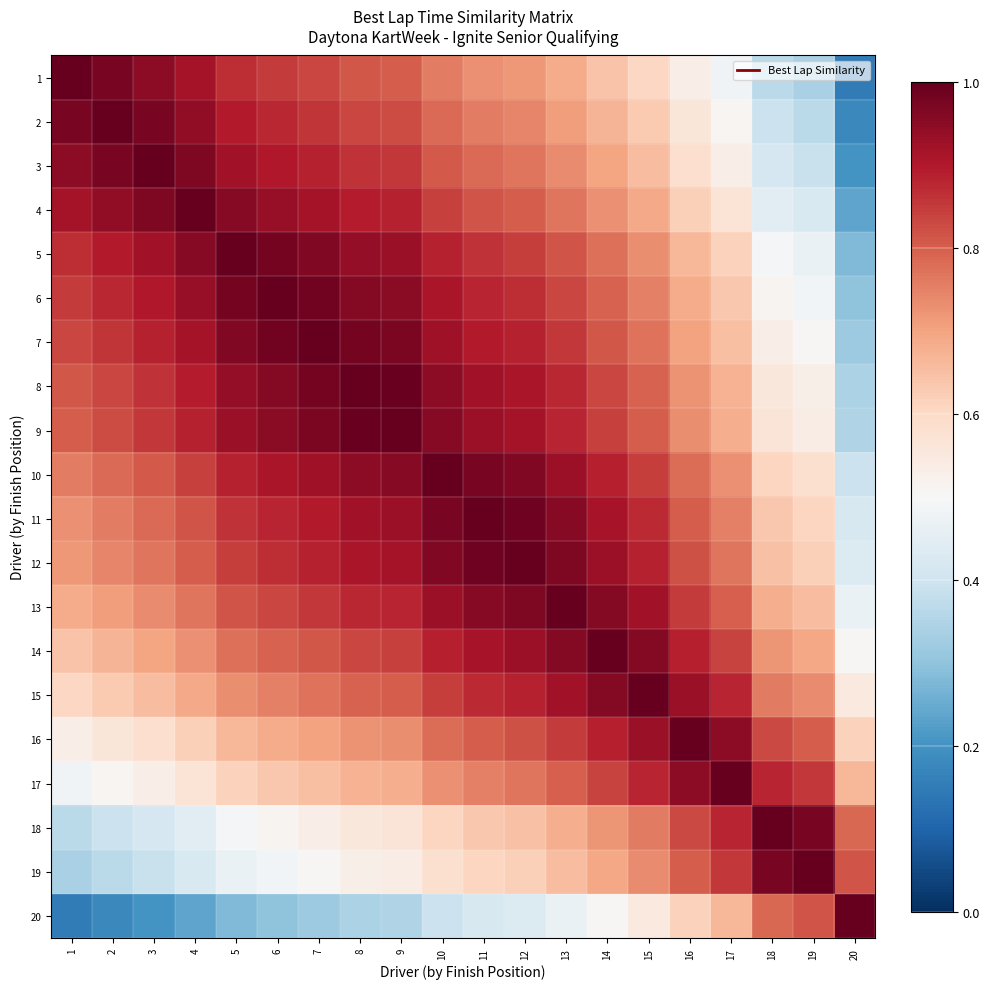

Reading left to right, what are all the values shown in this chart?

1: 1=1.0	2=1.0	3=0.9	4=0.9	5=0.9	6=0.8	7=0.8	8=0.8	9=0.8	10=0.8	11=0.7	12=0.7	13=0.7	14=0.6	15=0.6	16=0.5	17=0.5	18=0.4	19=0.3	20=0.2
2: 1=1.0	2=1.0	3=1.0	4=0.9	5=0.9	6=0.9	7=0.9	8=0.8	9=0.8	10=0.8	11=0.8	12=0.7	13=0.7	14=0.7	15=0.6	16=0.6	17=0.5	18=0.4	19=0.4	20=0.2
3: 1=0.9	2=1.0	3=1.0	4=1.0	5=0.9	6=0.9	7=0.9	8=0.9	9=0.9	10=0.8	11=0.8	12=0.8	13=0.7	14=0.7	15=0.7	16=0.6	17=0.5	18=0.4	19=0.4	20=0.2
4: 1=0.9	2=0.9	3=1.0	4=1.0	5=1.0	6=0.9	7=0.9	8=0.9	9=0.9	10=0.8	11=0.8	12=0.8	13=0.8	14=0.7	15=0.7	16=0.6	17=0.6	18=0.4	19=0.4	20=0.2
5: 1=0.9	2=0.9	3=0.9	4=1.0	5=1.0	6=1.0	7=1.0	8=0.9	9=0.9	10=0.9	11=0.9	12=0.8	13=0.8	14=0.8	15=0.7	16=0.7	17=0.6	18=0.5	19=0.5	20=0.3
6: 1=0.8	2=0.9	3=0.9	4=0.9	5=1.0	6=1.0	7=1.0	8=1.0	9=1.0	10=0.9	11=0.9	12=0.9	13=0.8	14=0.8	15=0.8	16=0.7	17=0.6	18=0.5	19=0.5	20=0.3
7: 1=0.8	2=0.9	3=0.9	4=0.9	5=1.0	6=1.0	7=1.0	8=1.0	9=1.0	10=0.9	11=0.9	12=0.9	13=0.9	14=0.8	15=0.8	16=0.7	17=0.7	18=0.5	19=0.5	20=0.3
8: 1=0.8	2=0.8	3=0.9	4=0.9	5=0.9	6=1.0	7=1.0	8=1.0	9=1.0	10=0.9	11=0.9	12=0.9	13=0.9	14=0.8	15=0.8	16=0.7	17=0.7	18=0.6	19=0.5	20=0.3
9: 1=0.8	2=0.8	3=0.9	4=0.9	5=0.9	6=1.0	7=1.0	8=1.0	9=1.0	10=1.0	11=0.9	12=0.9	13=0.9	14=0.8	15=0.8	16=0.7	17=0.7	18=0.6	19=0.5	20=0.3
10: 1=0.8	2=0.8	3=0.8	4=0.8	5=0.9	6=0.9	7=0.9	8=0.9	9=1.0	10=1.0	11=1.0	12=1.0	13=0.9	14=0.9	15=0.8	16=0.8	17=0.7	18=0.6	19=0.6	20=0.4
11: 1=0.7	2=0.8	3=0.8	4=0.8	5=0.9	6=0.9	7=0.9	8=0.9	9=0.9	10=1.0	11=1.0	12=1.0	13=1.0	14=0.9	15=0.9	16=0.8	17=0.8	18=0.6	19=0.6	20=0.4
12: 1=0.7	2=0.7	3=0.8	4=0.8	5=0.8	6=0.9	7=0.9	8=0.9	9=0.9	10=1.0	11=1.0	12=1.0	13=1.0	14=0.9	15=0.9	16=0.8	17=0.8	18=0.6	19=0.6	20=0.4
13: 1=0.7	2=0.7	3=0.7	4=0.8	5=0.8	6=0.8	7=0.9	8=0.9	9=0.9	10=0.9	11=1.0	12=1.0	13=1.0	14=1.0	15=0.9	16=0.8	17=0.8	18=0.7	19=0.7	20=0.5
14: 1=0.6	2=0.7	3=0.7	4=0.7	5=0.8	6=0.8	7=0.8	8=0.8	9=0.8	10=0.9	11=0.9	12=0.9	13=1.0	14=1.0	15=1.0	16=0.9	17=0.8	18=0.7	19=0.7	20=0.5
15: 1=0.6	2=0.6	3=0.7	4=0.7	5=0.7	6=0.8	7=0.8	8=0.8	9=0.8	10=0.8	11=0.9	12=0.9	13=0.9	14=1.0	15=1.0	16=0.9	17=0.9	18=0.8	19=0.7	20=0.5
16: 1=0.5	2=0.6	3=0.6	4=0.6	5=0.7	6=0.7	7=0.7	8=0.7	9=0.7	10=0.8	11=0.8	12=0.8	13=0.8	14=0.9	15=0.9	16=1.0	17=0.9	18=0.8	19=0.8	20=0.6
17: 1=0.5	2=0.5	3=0.5	4=0.6	5=0.6	6=0.6	7=0.7	8=0.7	9=0.7	10=0.7	11=0.8	12=0.8	13=0.8	14=0.8	15=0.9	16=0.9	17=1.0	18=0.9	19=0.9	20=0.7
18: 1=0.4	2=0.4	3=0.4	4=0.4	5=0.5	6=0.5	7=0.5	8=0.6	9=0.6	10=0.6	11=0.6	12=0.6	13=0.7	14=0.7	15=0.8	16=0.8	17=0.9	18=1.0	19=1.0	20=0.8
19: 1=0.3	2=0.4	3=0.4	4=0.4	5=0.5	6=0.5	7=0.5	8=0.5	9=0.5	10=0.6	11=0.6	12=0.6	13=0.7	14=0.7	15=0.7	16=0.8	17=0.9	18=1.0	19=1.0	20=0.8
20: 1=0.2	2=0.2	3=0.2	4=0.2	5=0.3	6=0.3	7=0.3	8=0.3	9=0.3	10=0.4	11=0.4	12=0.4	13=0.5	14=0.5	15=0.5	16=0.6	17=0.7	18=0.8	19=0.8	20=1.0